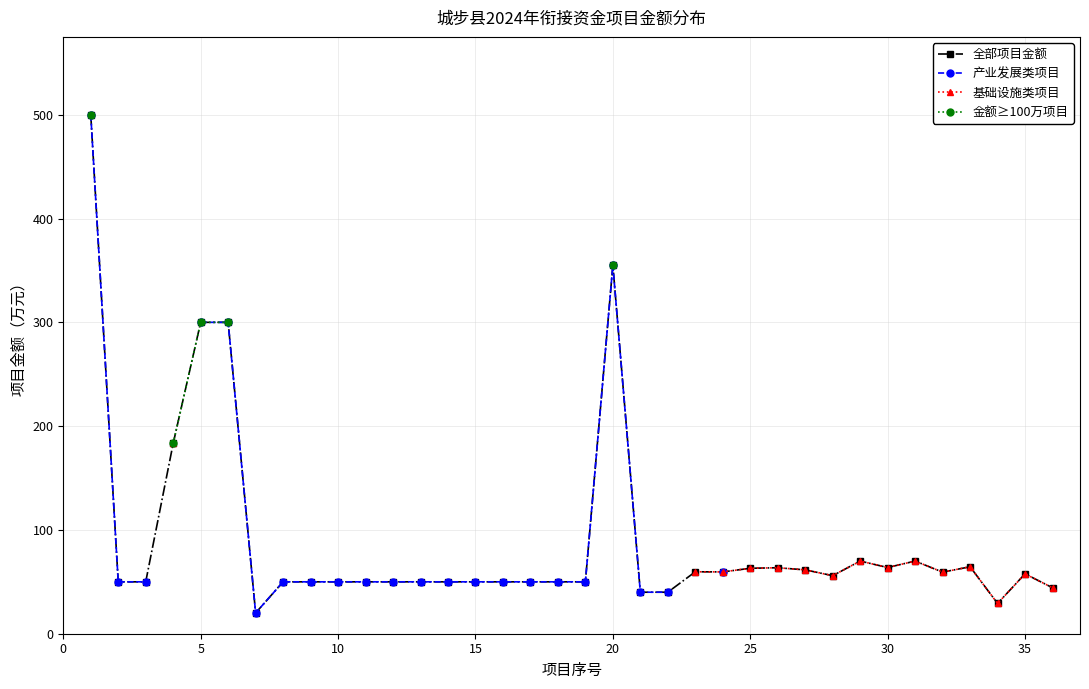

True or false: 全部项目金额 has more than 2 interior local peaks.

True